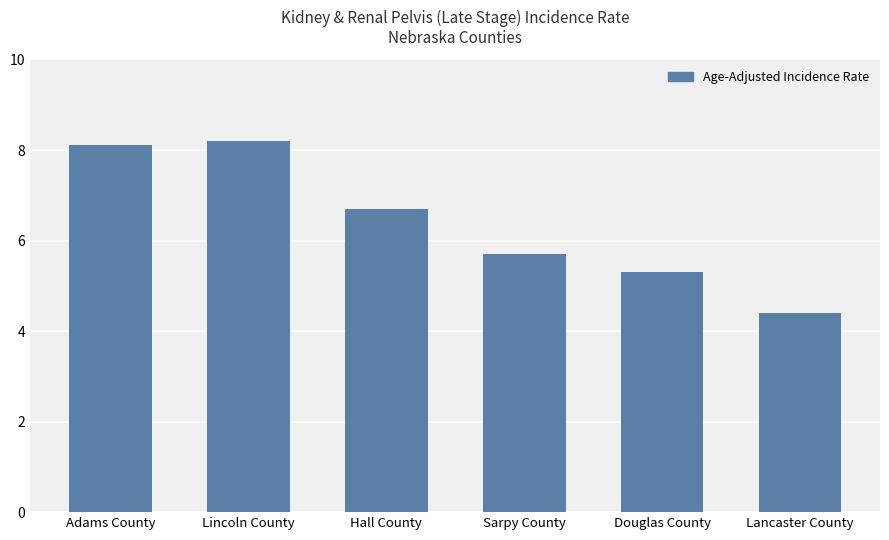

What is the minimum value shown in the chart?

4.4